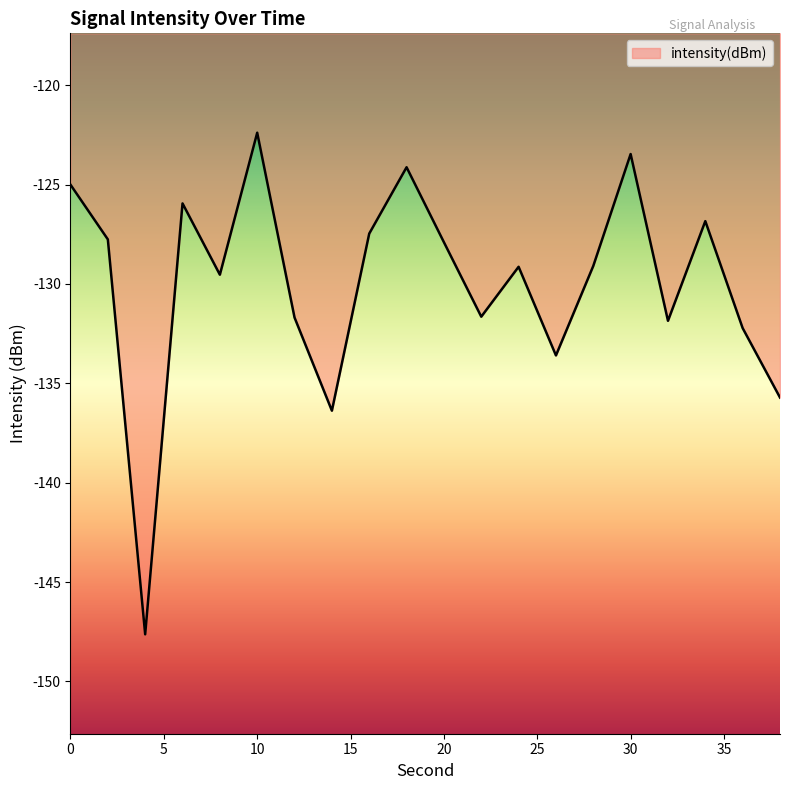

Does the chart display data point markers on the line(s)?

No